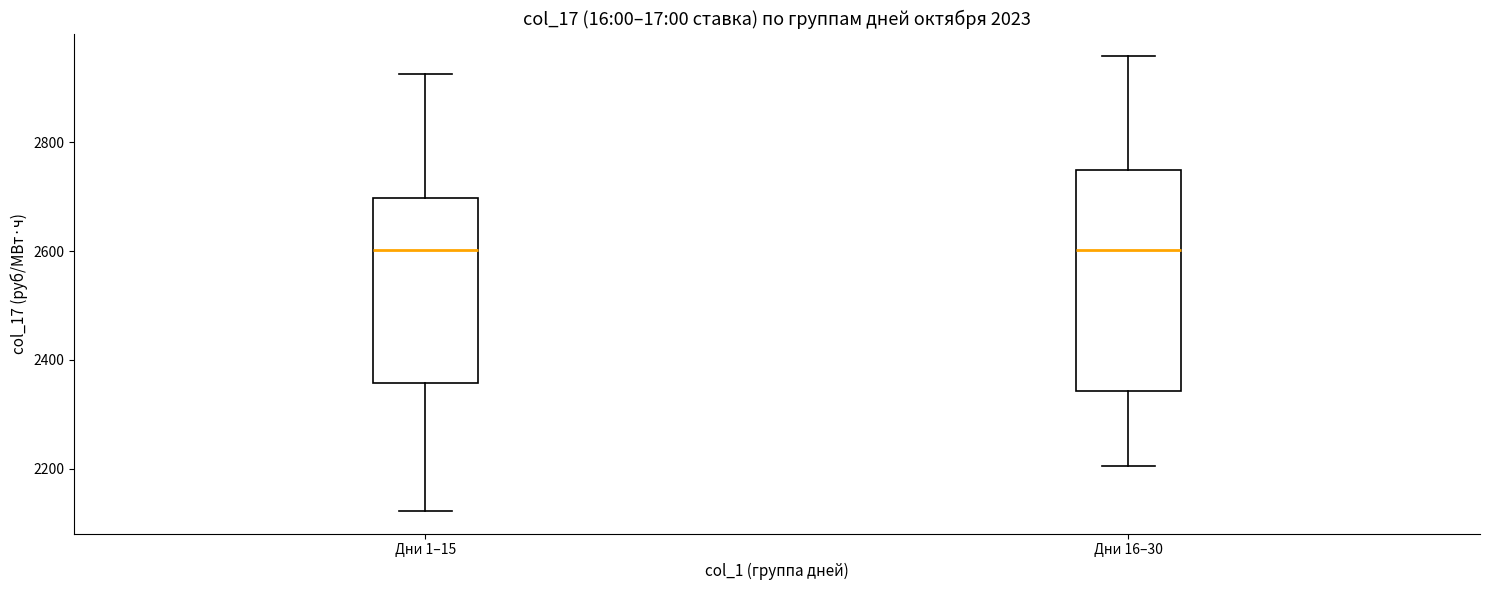

Where is the lower edge of the box for Дни 1–15 on the y-axis? The values are not printed on the chart, so give them approximately, as read against the axis.

2360